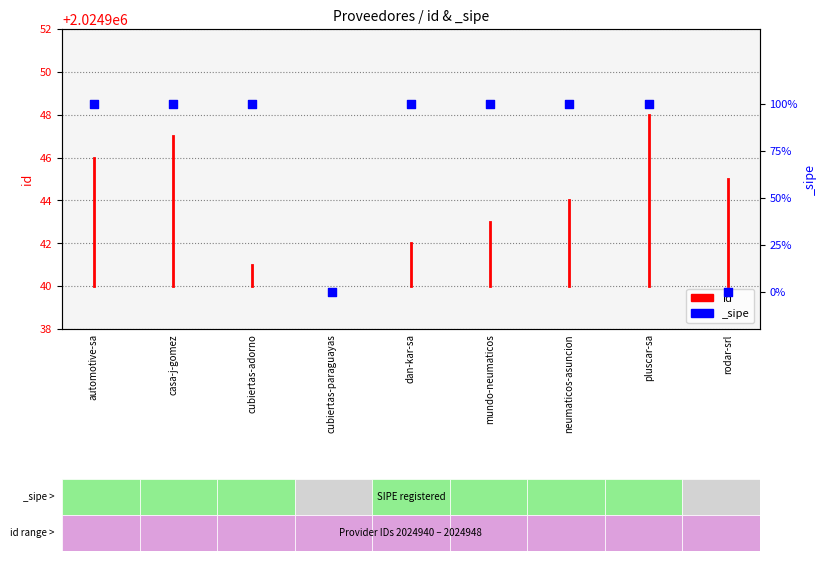

Which has a higher value, automotive-sa or automotive-sa?

automotive-sa